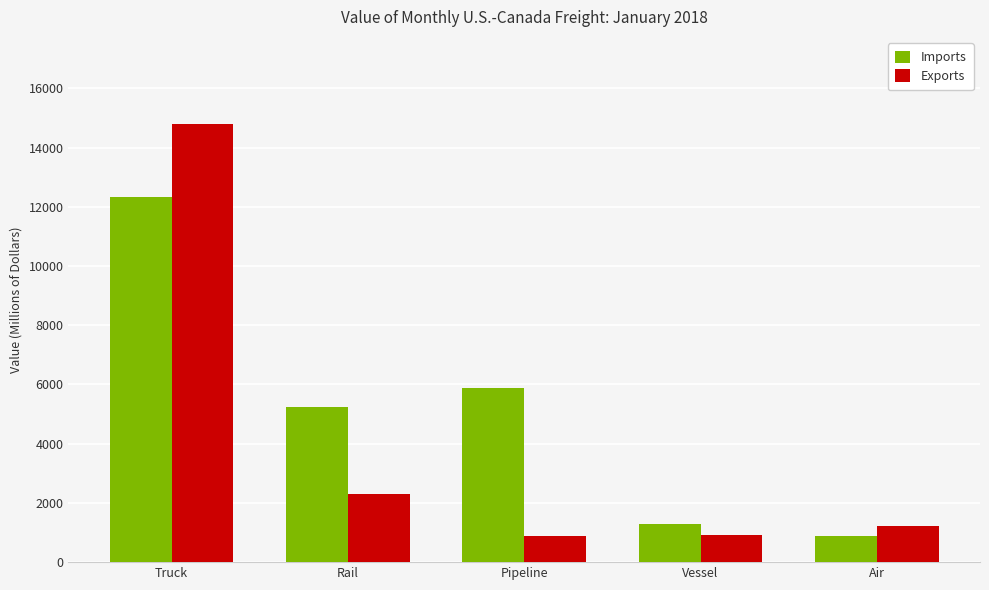

What is the difference between the highest and lowest values at Air?

334.3